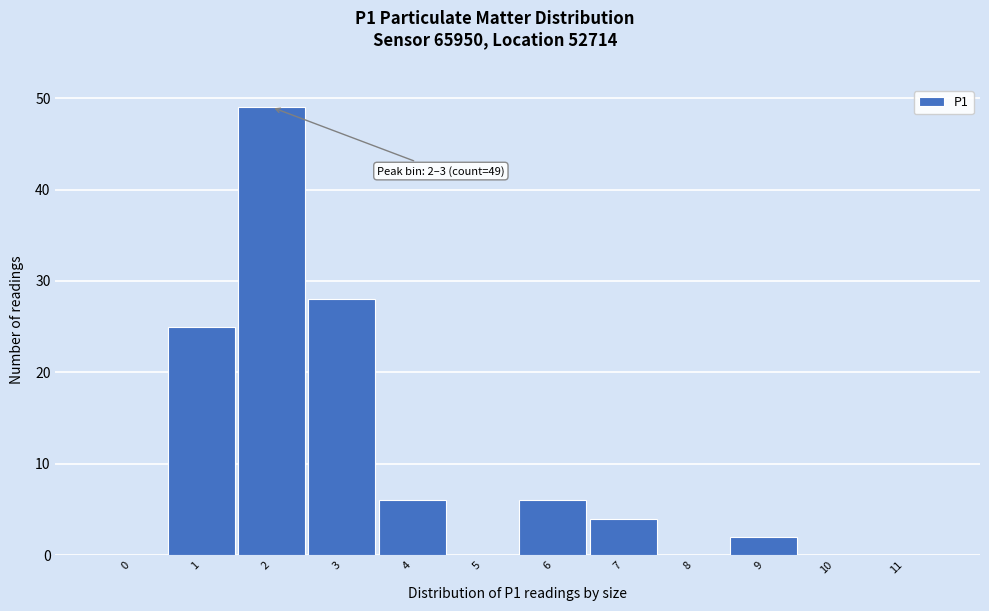

Reading left to right, what are all the values shown in this chart?

0=0	1=25	2=49	3=28	4=6	5=0	6=6	7=4	8=0	9=2	10=0	11=0